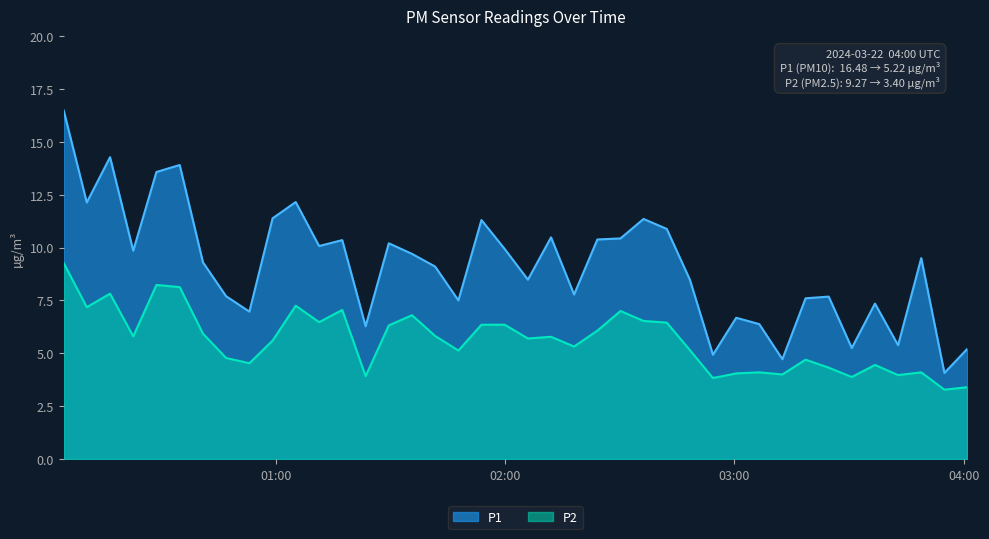

Read the P1 value at 2024-03-22T00:34:54.

13.9